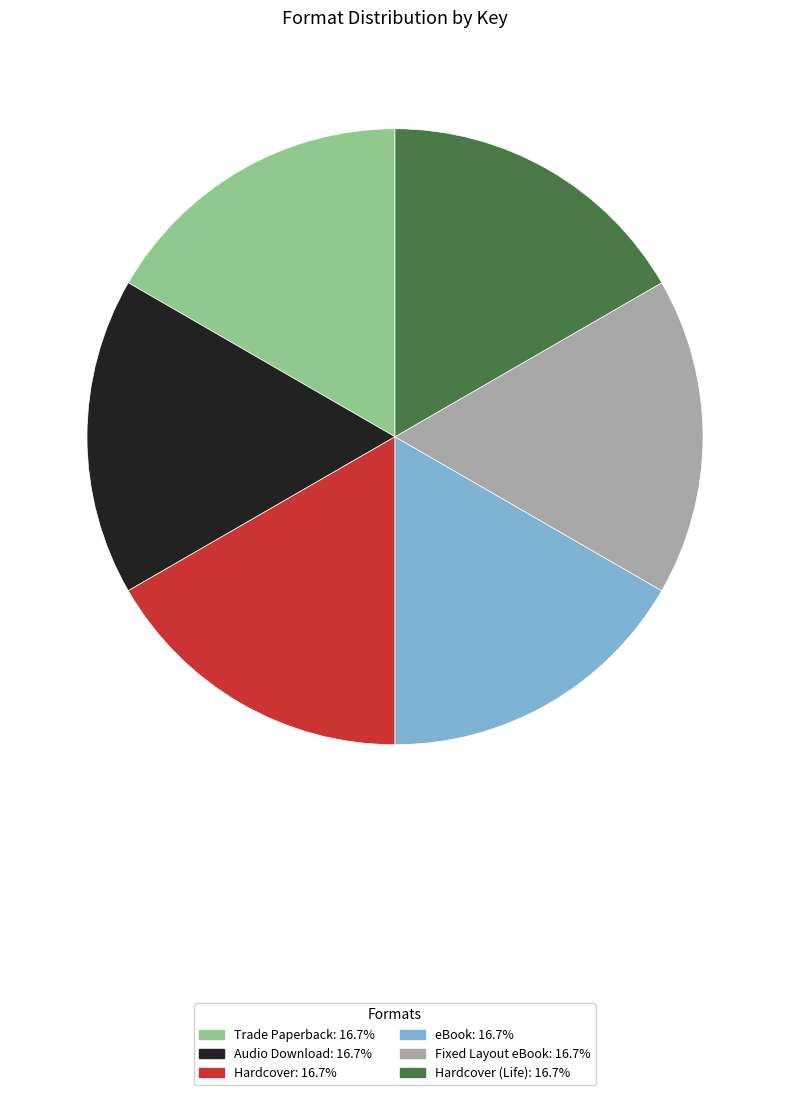

How many segments does this pie chart have?

6